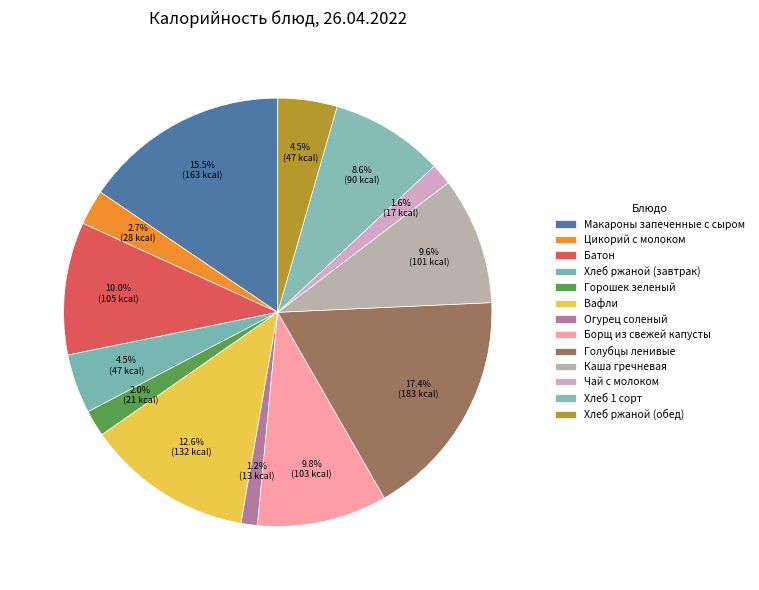

Rank the categories by value from lowest to highest.

Огурец соленый, Чай с молоком, Горошек зеленый, Цикорий с молоком, Хлеб ржаной (обед), Хлеб ржаной (завтрак), Хлеб 1 сорт, Каша гречневая, Борщ из свежей капусты, Батон, Вафли, Макароны запеченные с сыром, Голубцы ленивые